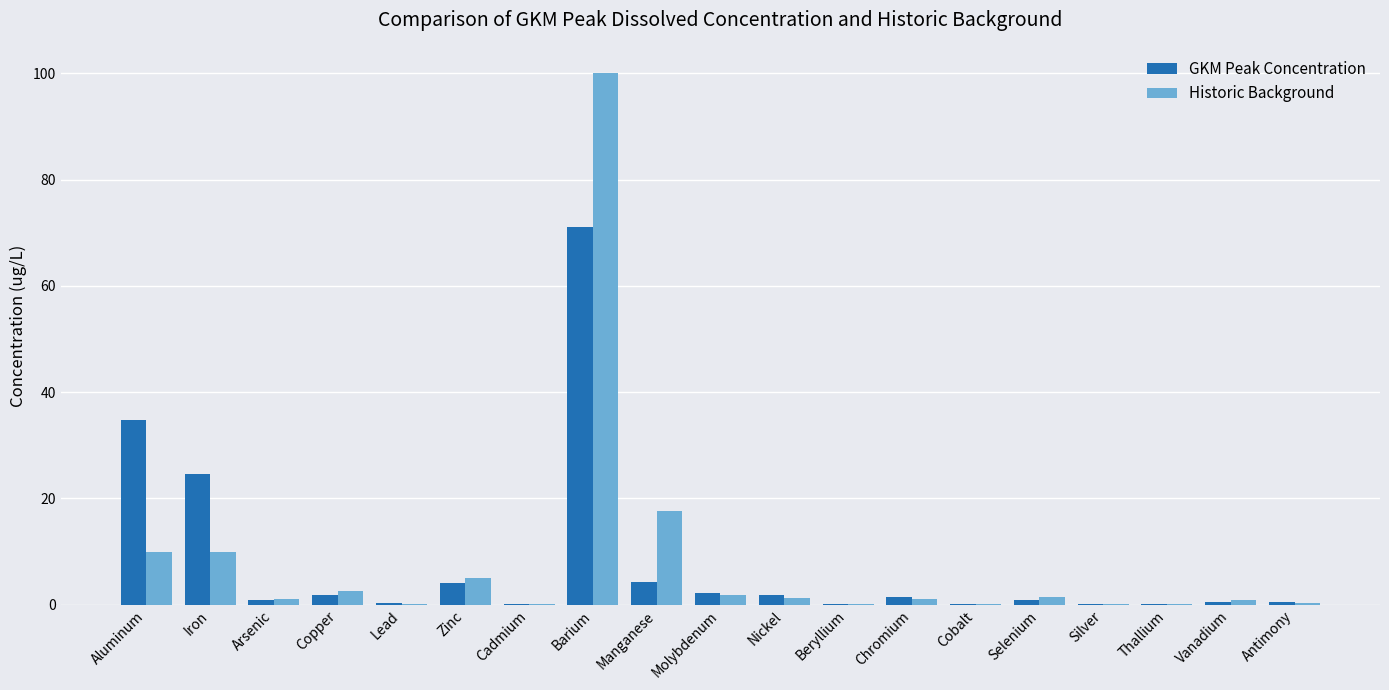

What is the sum of all GKM Peak Concentration values?

149.7